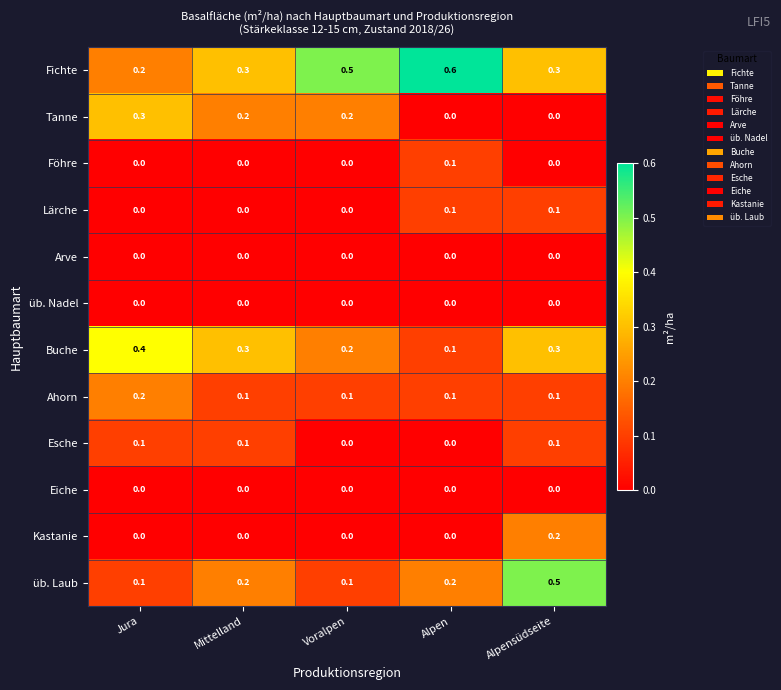

At how many categories does at least one series exceed 0?

5